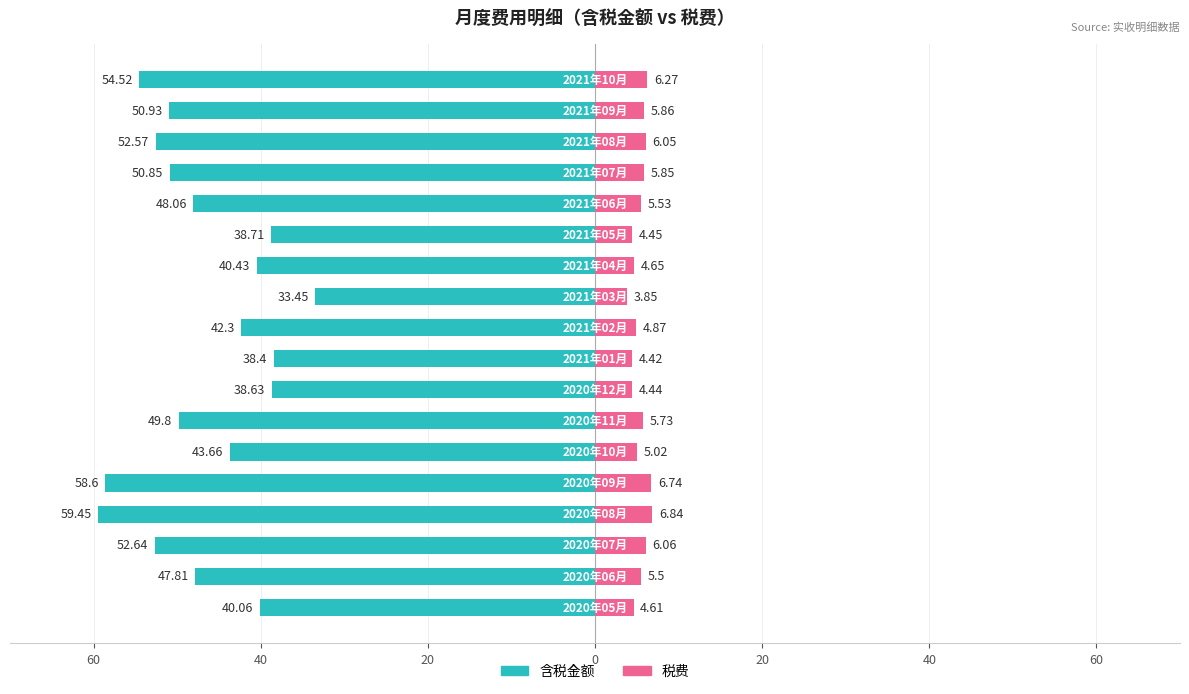

How many values in the 税费 series exceed 5?

11